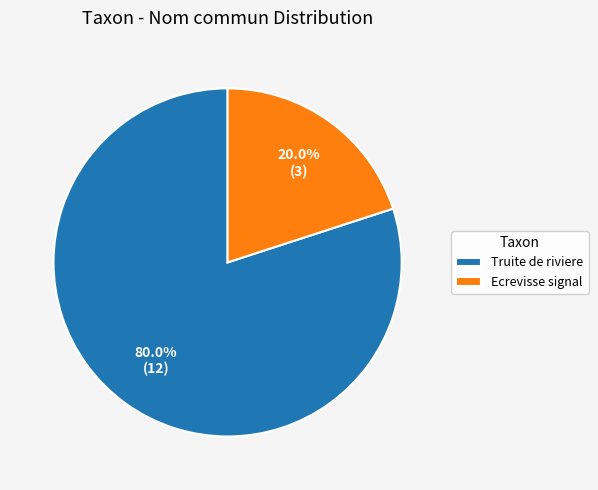

Which category accounts for the majority?

Truite de riviere